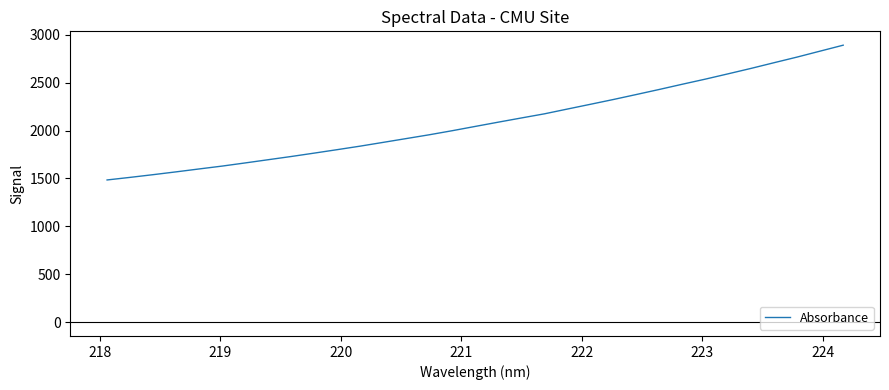

True or false: the data has more than 0 interior local peaks.

False